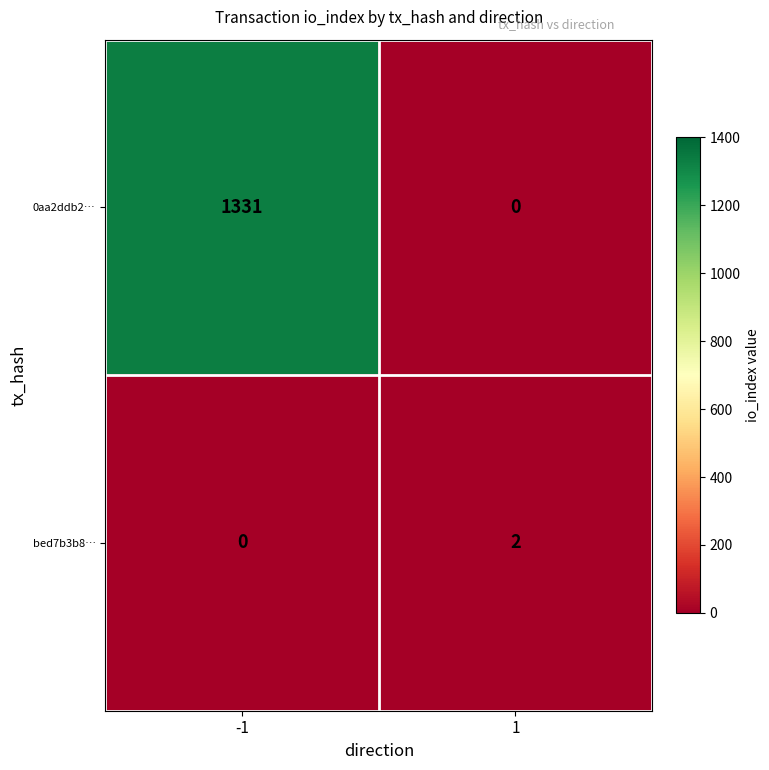

List the series in order of their peak value, lowest first.

bed7b3b8…, 0aa2ddb2…